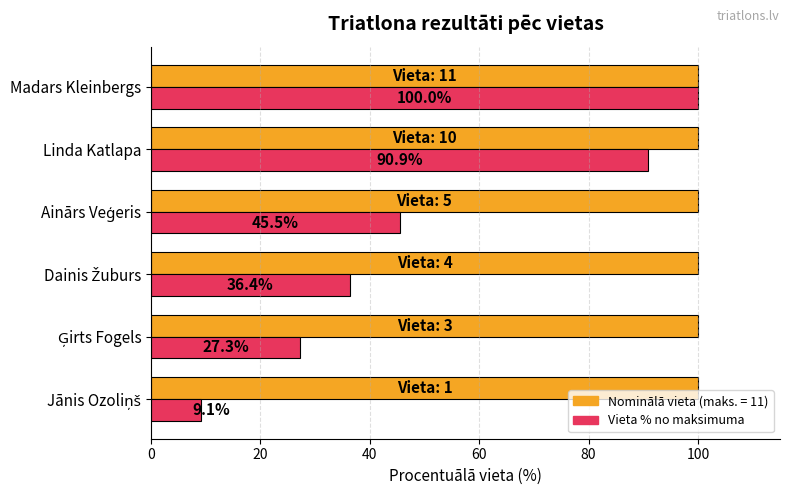

What is the smallest value displayed?

9.1